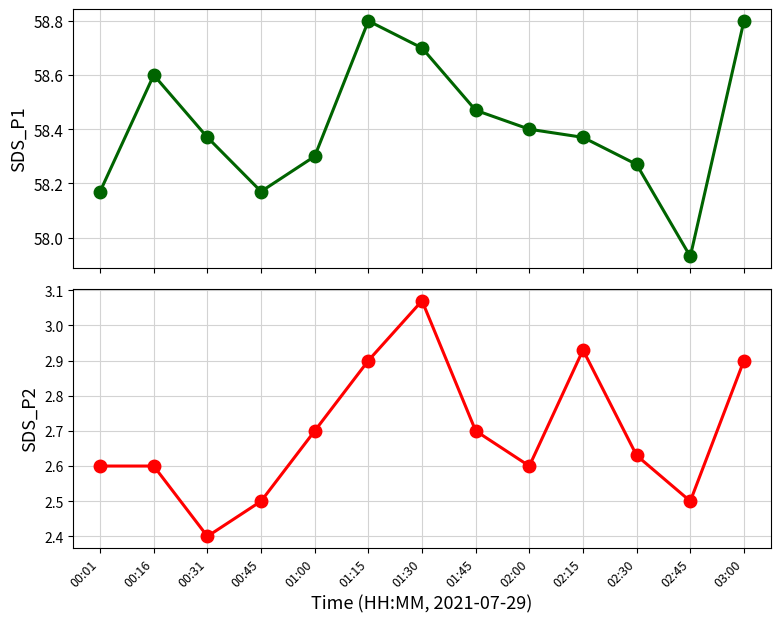

True or false: SDS_P2 and SDS_P1 cross at least once.

False